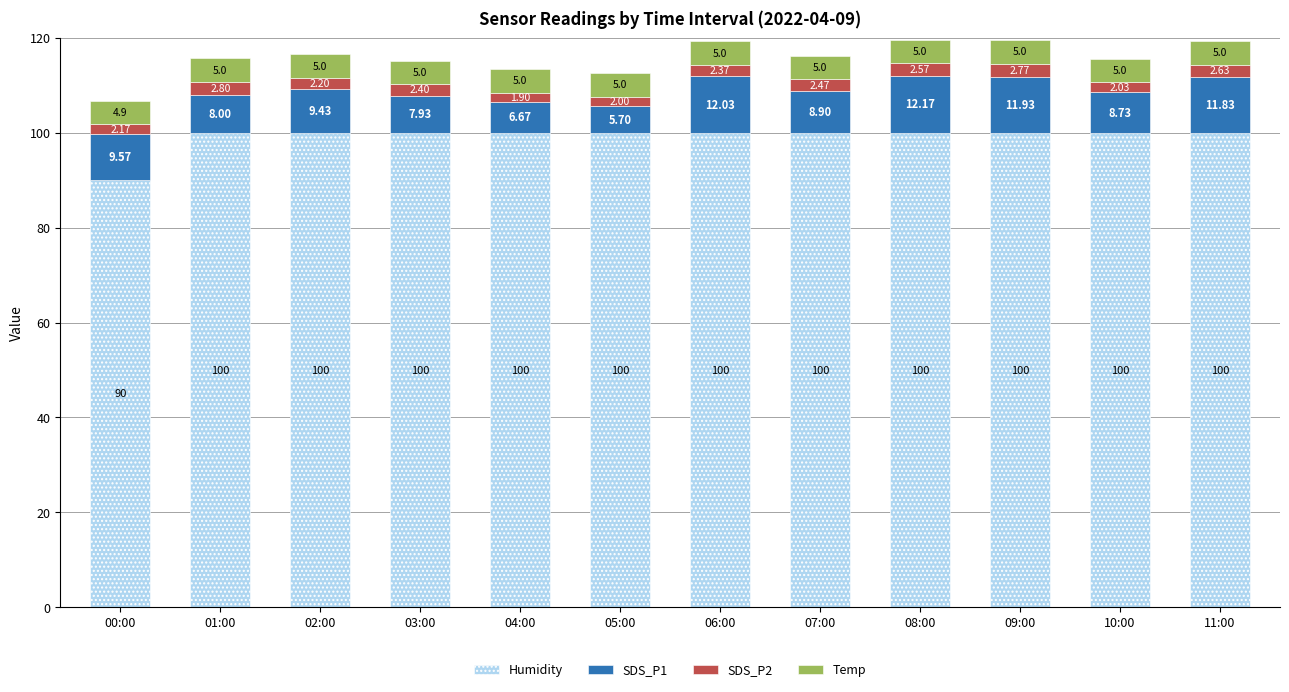

How many data points in Humidity are less than 99?

1